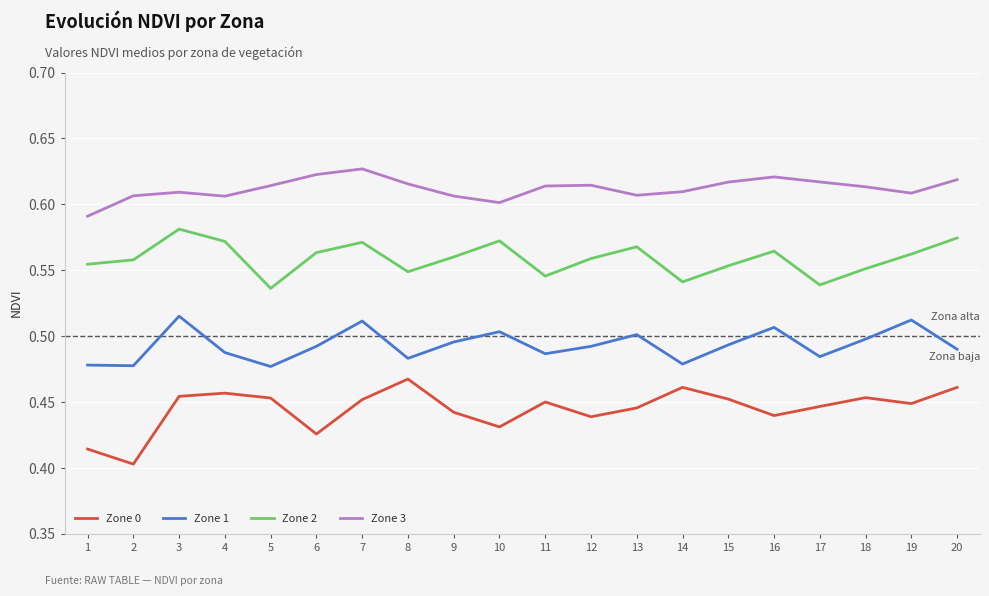

List the series in order of their peak value, highest first.

Zone 3, Zone 2, Zone 1, Zone 0